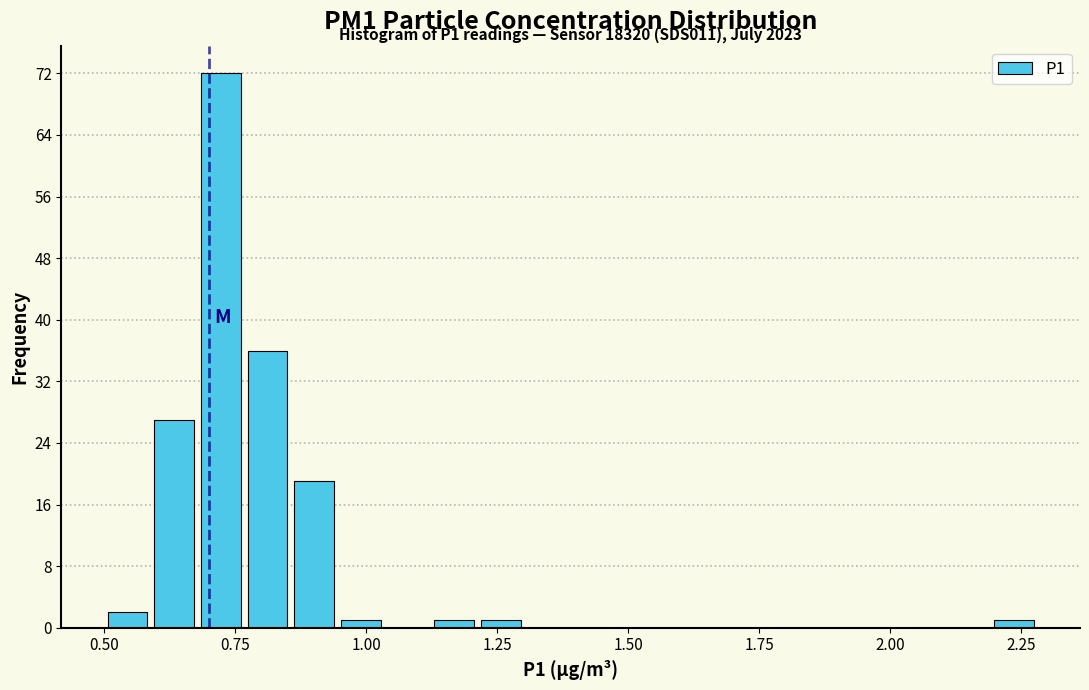

Read against the x-axis, roughly where is the centre of the tallest bar?

0.70